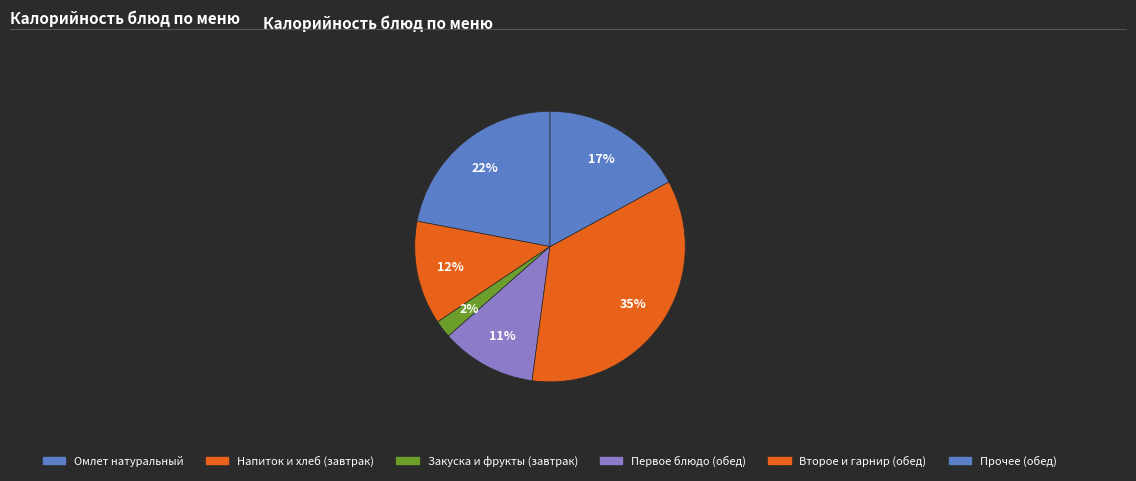

How many slices are in this pie chart?

6